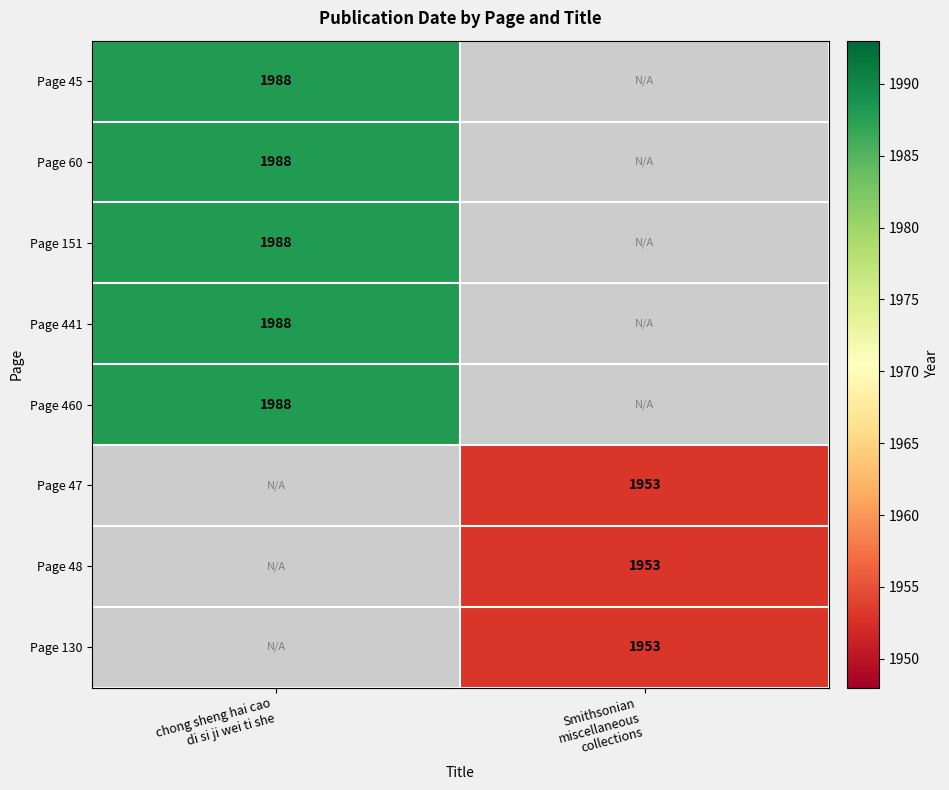

Count the number of categories in the chart.

2